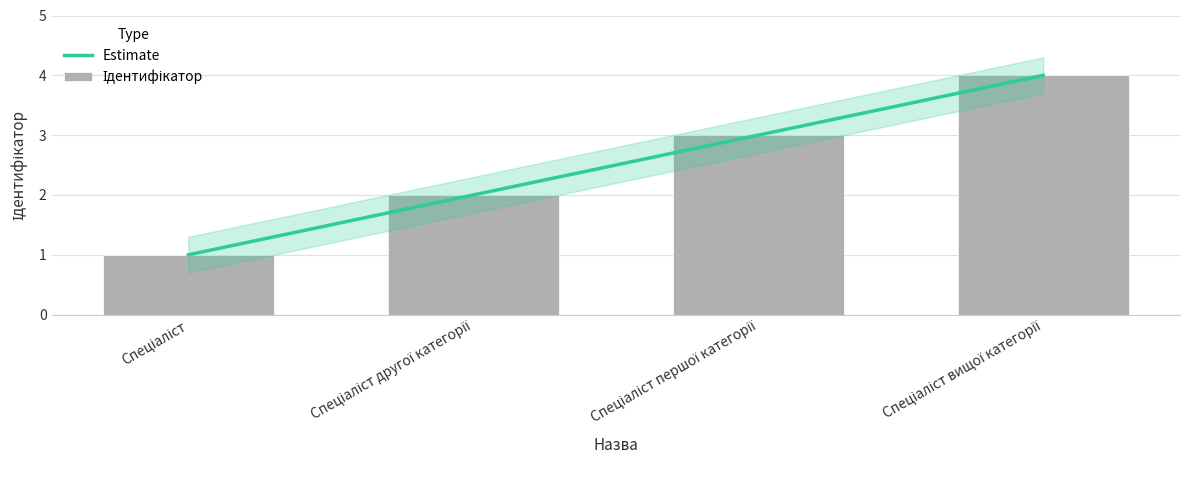

True or false: the data shows 4 at Спеціаліст вищої категорії.

True